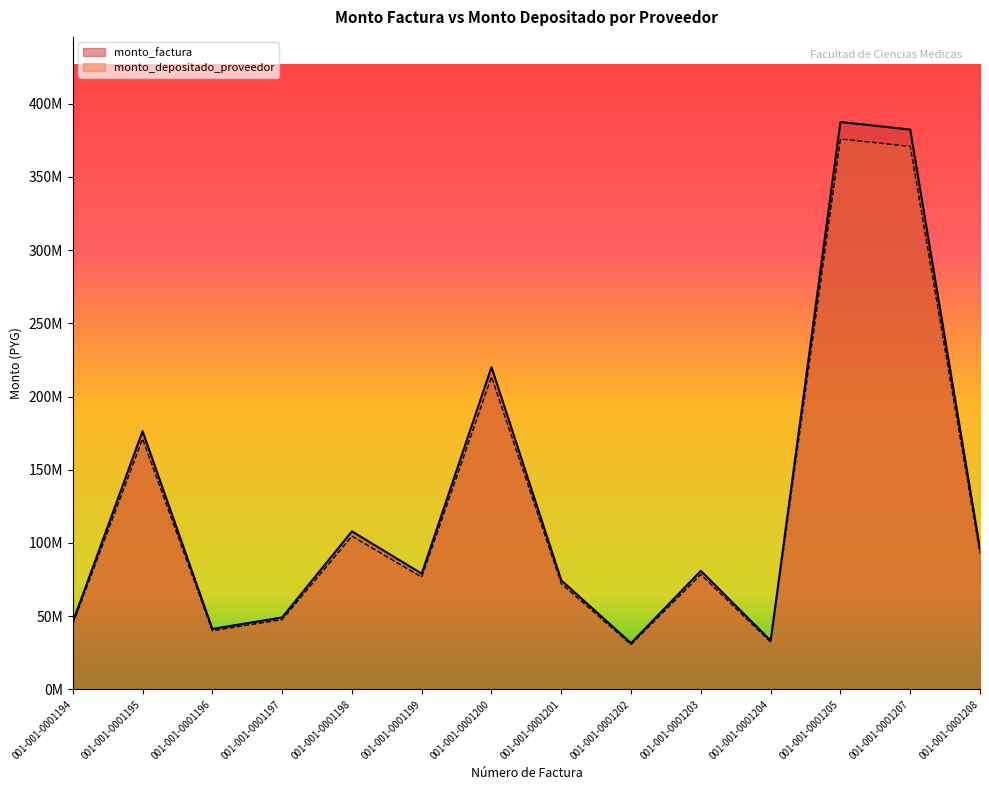

What is the difference between the monto_factura values at 001-001-0001195 and 001-001-0001207?

205980150.0